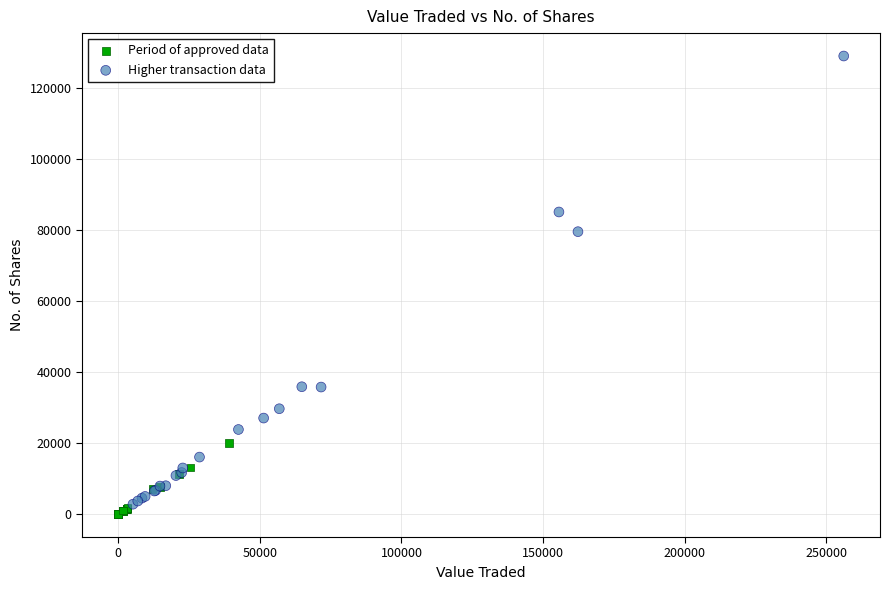

Which series has the widest spread of Y values?

Higher transaction data